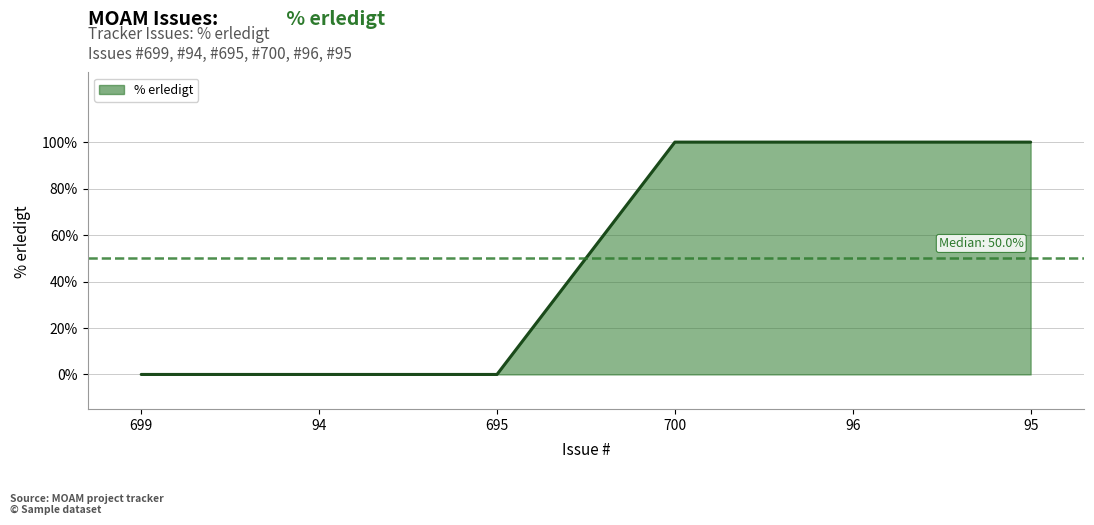

What is the difference between the maximum and minimum values?

100